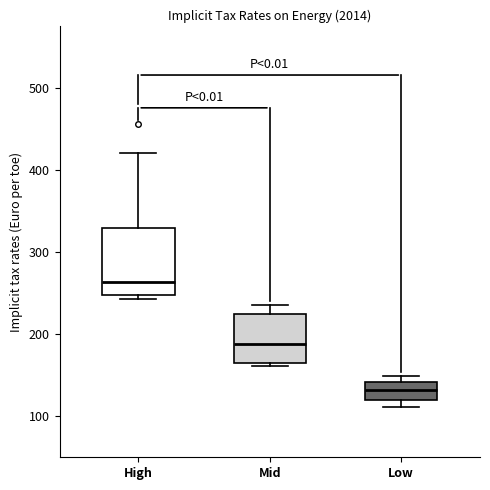

Which box has the lowest median line?

Low